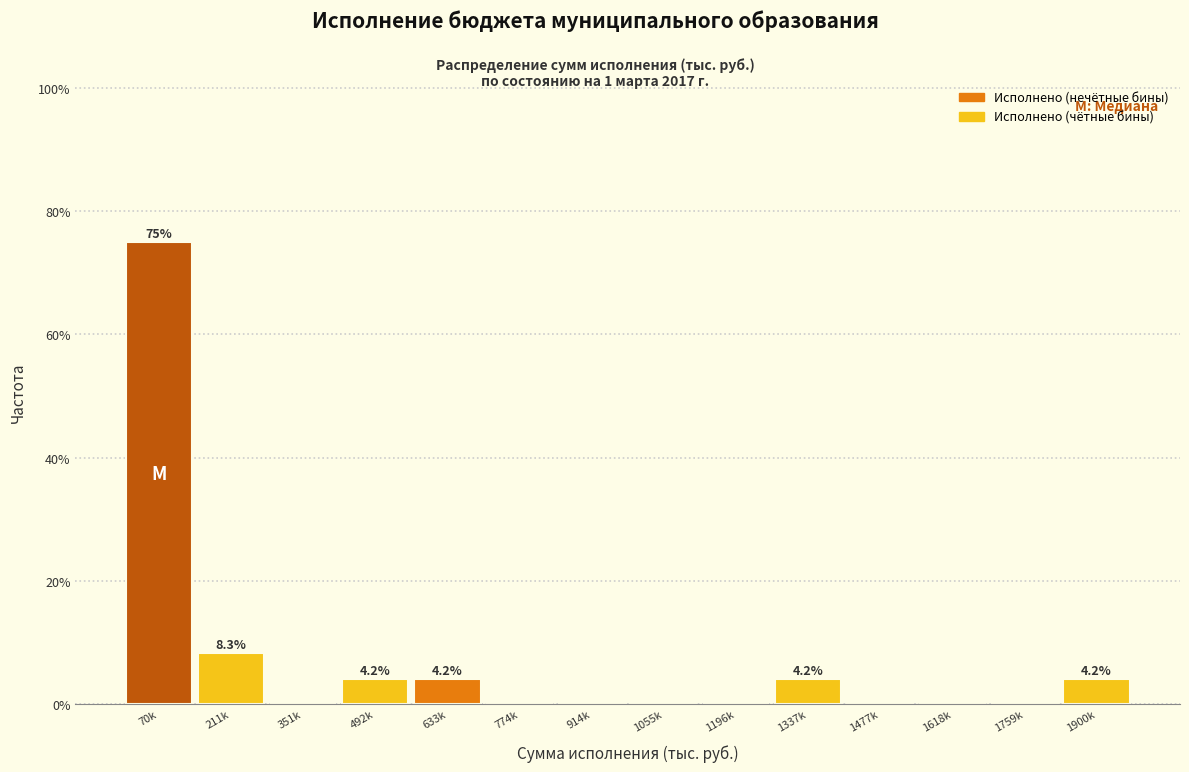

Reading left to right, what are all the values shown in this chart?

70k=75.0	211k=8.3	351k=0.0	492k=4.2	633k=4.2	774k=0.0	914k=0.0	1055k=0.0	1196k=0.0	1337k=4.2	1477k=0.0	1618k=0.0	1759k=0.0	1900k=4.2